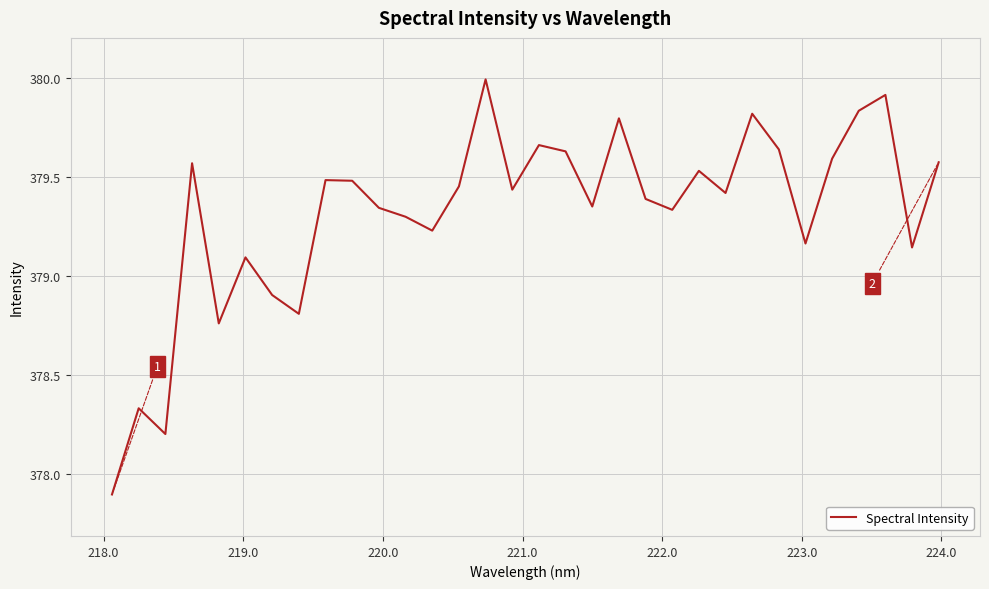

What is the minimum value shown in the chart?

377.9